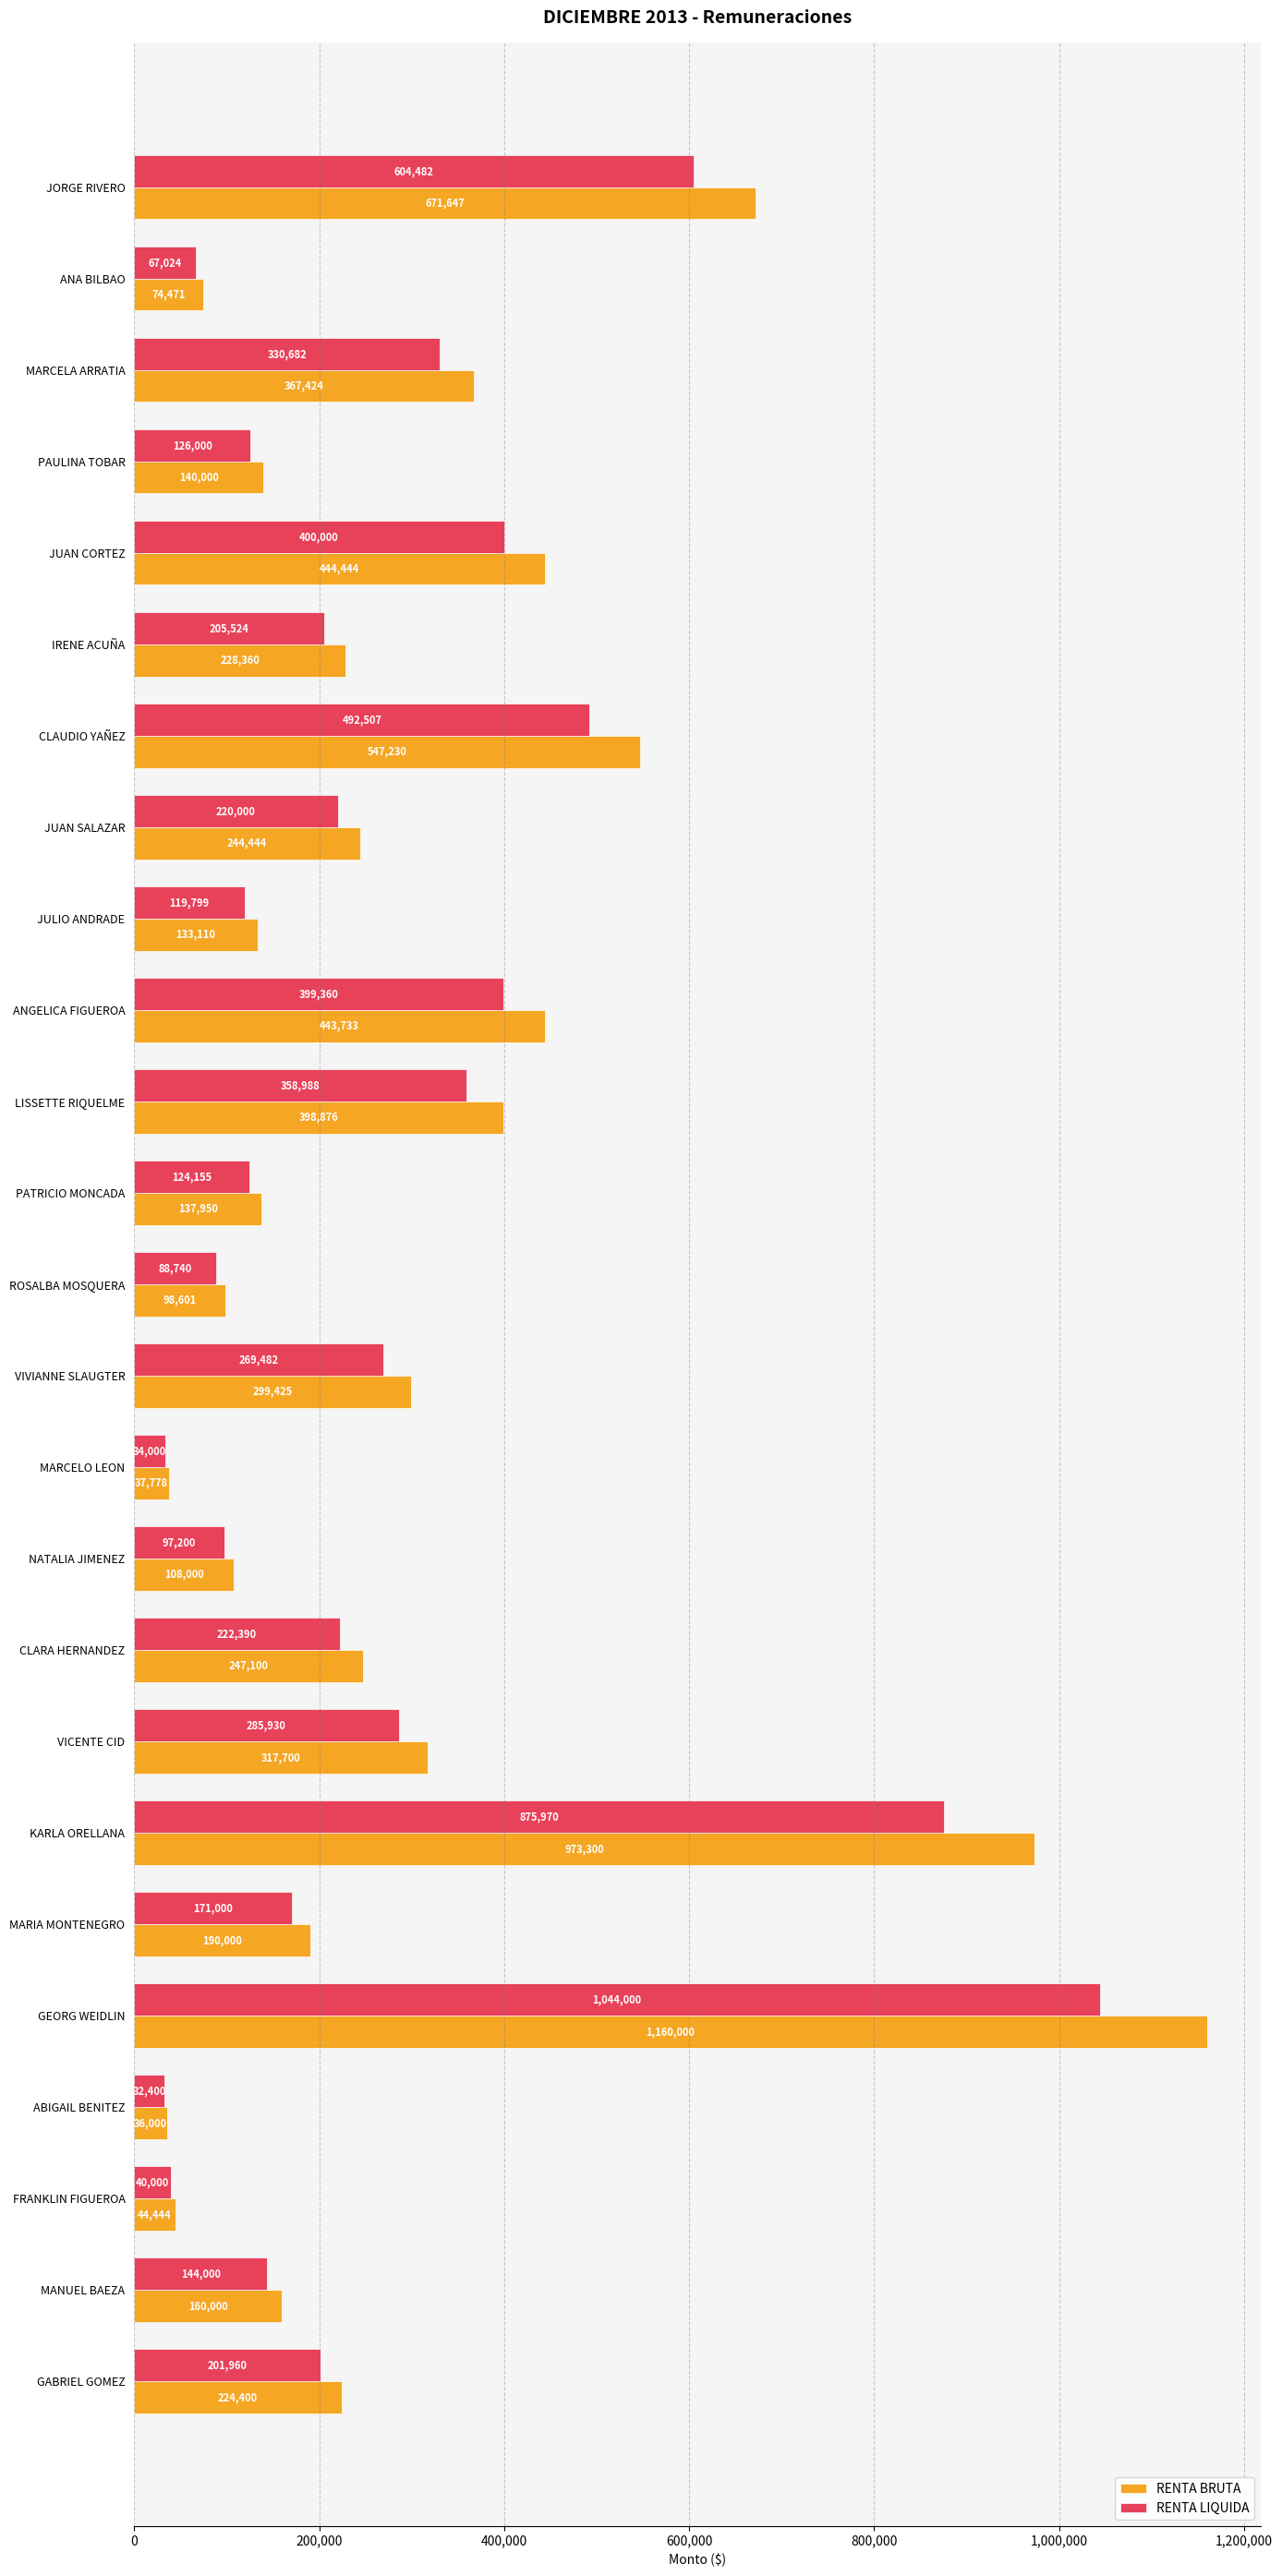

List the labels in order of RENTA BRUTA value, smallest first.

ABIGAIL BENITEZ, MARCELO LEON, FRANKLIN FIGUEROA, ANA BILBAO, ROSALBA MOSQUERA, NATALIA JIMENEZ, JULIO ANDRADE, PATRICIO MONCADA, PAULINA TOBAR, MANUEL BAEZA, MARIA MONTENEGRO, GABRIEL GOMEZ, IRENE ACUÑA, JUAN SALAZAR, CLARA HERNANDEZ, VIVIANNE SLAUGTER, VICENTE CID, MARCELA ARRATIA, LISSETTE RIQUELME, ANGELICA FIGUEROA, JUAN CORTEZ, CLAUDIO YAÑEZ, JORGE RIVERO, KARLA ORELLANA, GEORG WEIDLIN